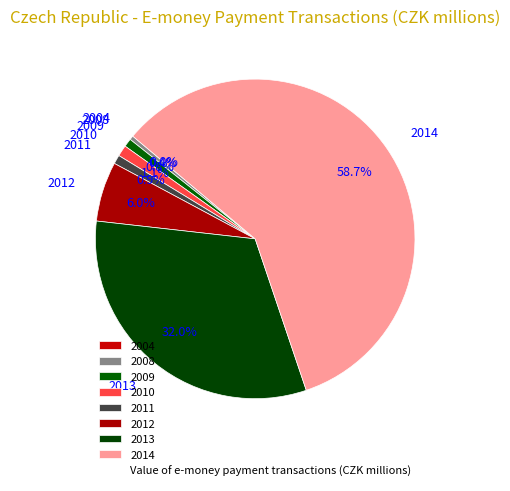

How much of the chart is everything except 2009?

99.2%